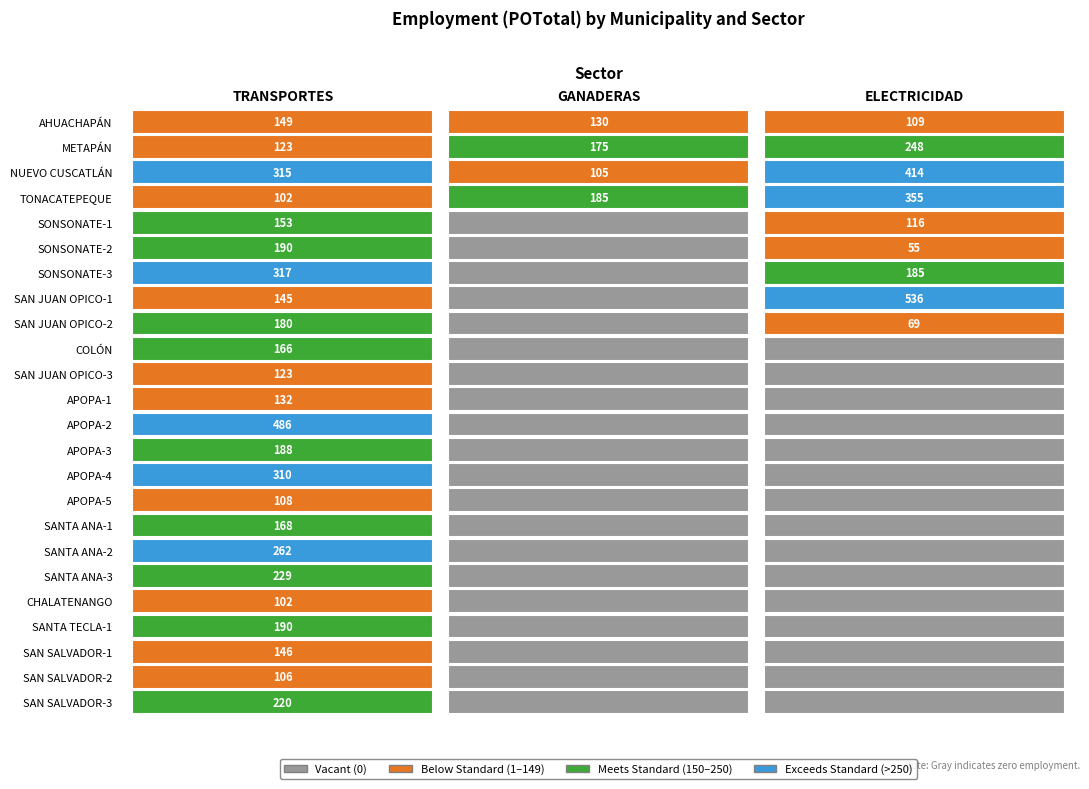

What is the spread (max minus min) of values at 21?

146